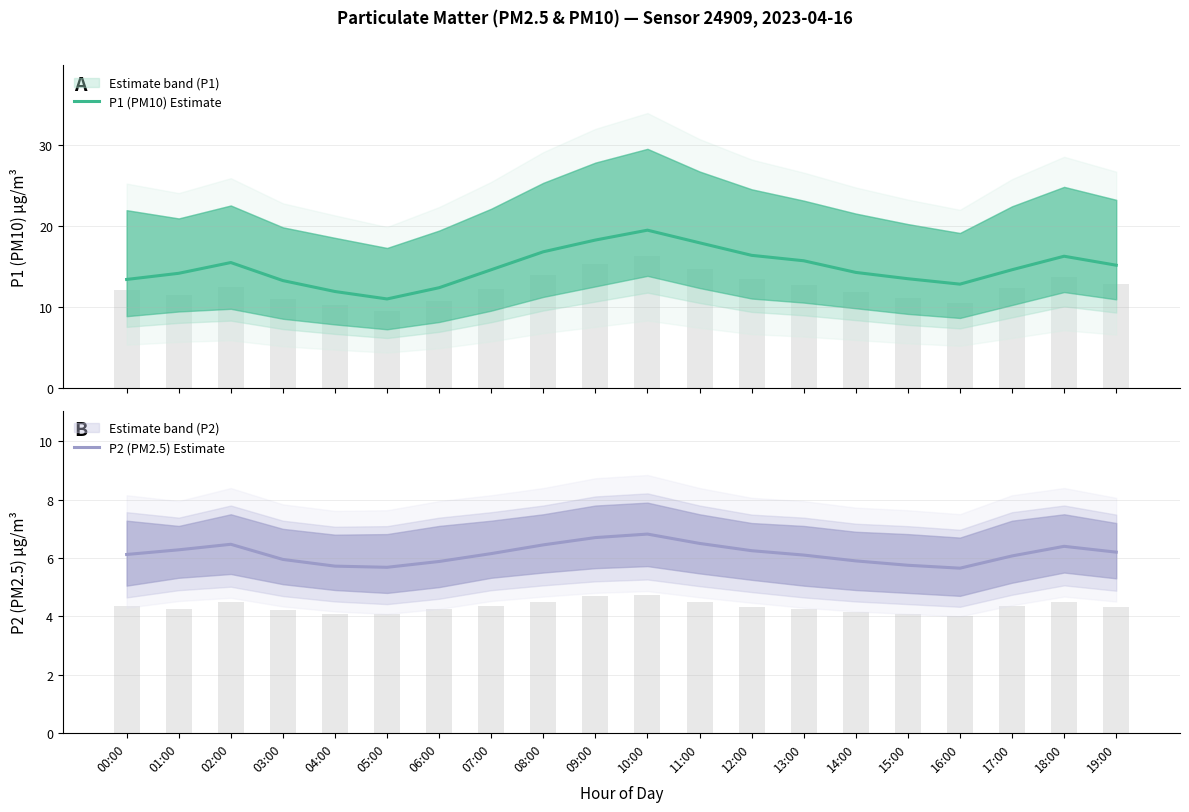

Rank the categories by P1 (PM10) Estimate value from highest to lowest.

10:00, 09:00, 11:00, 08:00, 12:00, 18:00, 13:00, 02:00, 19:00, 07:00, 17:00, 14:00, 01:00, 15:00, 00:00, 03:00, 16:00, 06:00, 04:00, 05:00